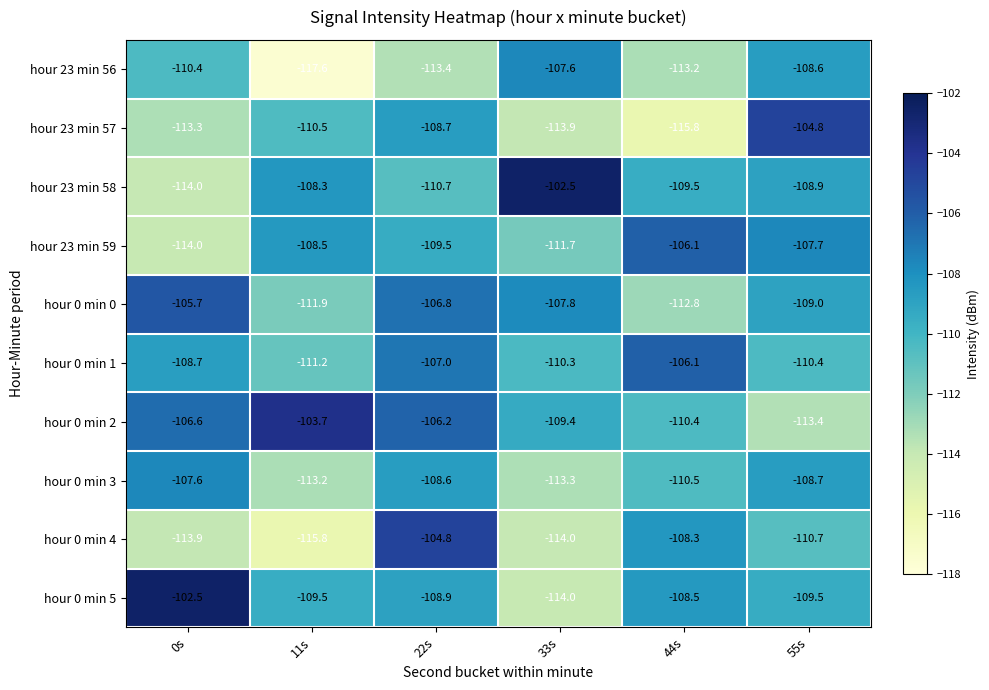

Which series has the largest total across all categories?

hour 0 min 2